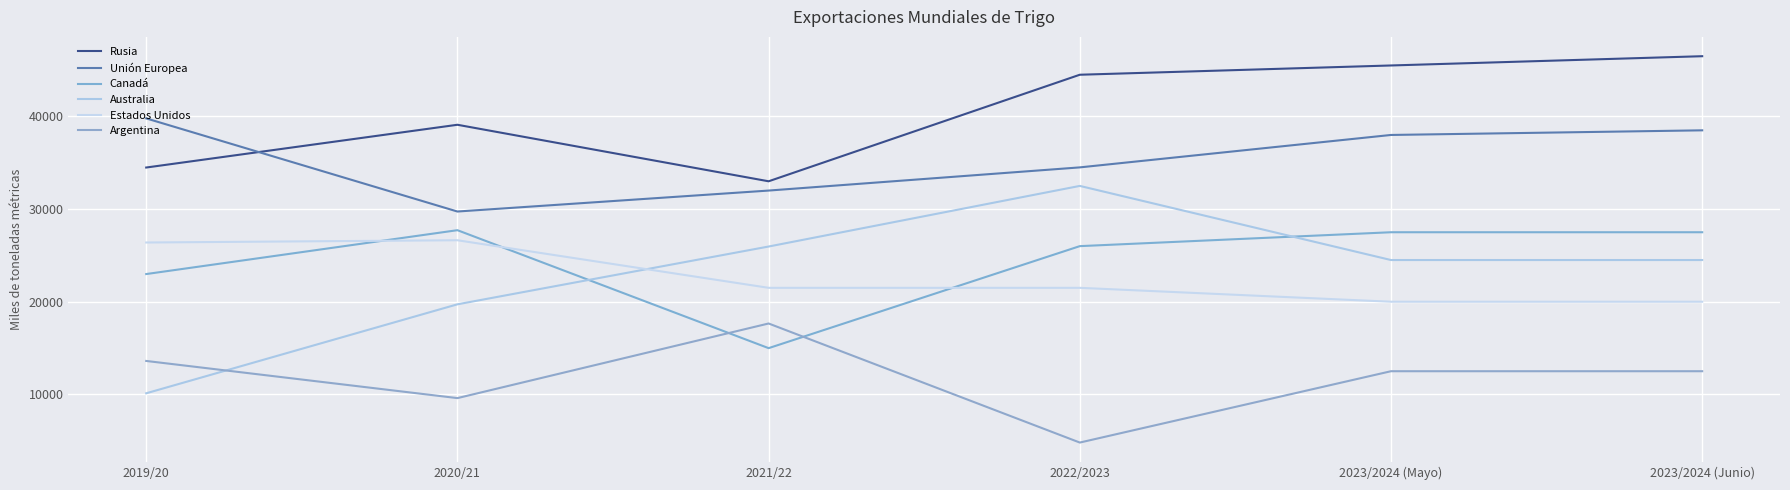

True or false: Rusia and Australia cross at least once.

False